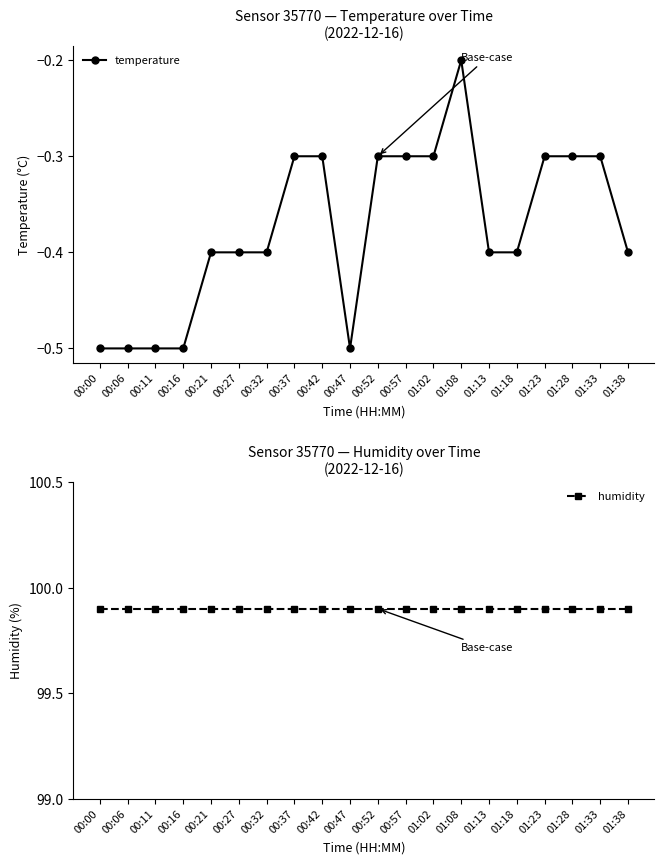

What is the difference between the highest and lowest values at 00:11?

100.4